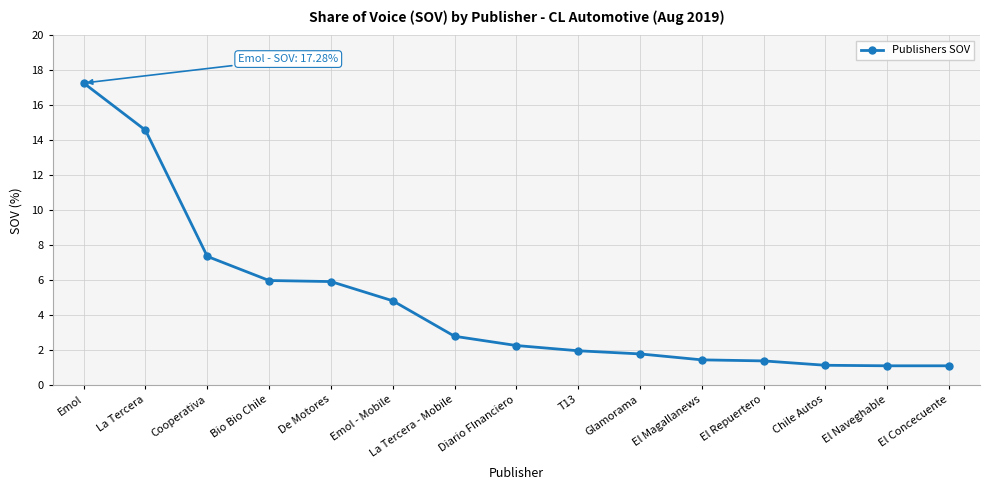

How many series are shown in this chart?

1